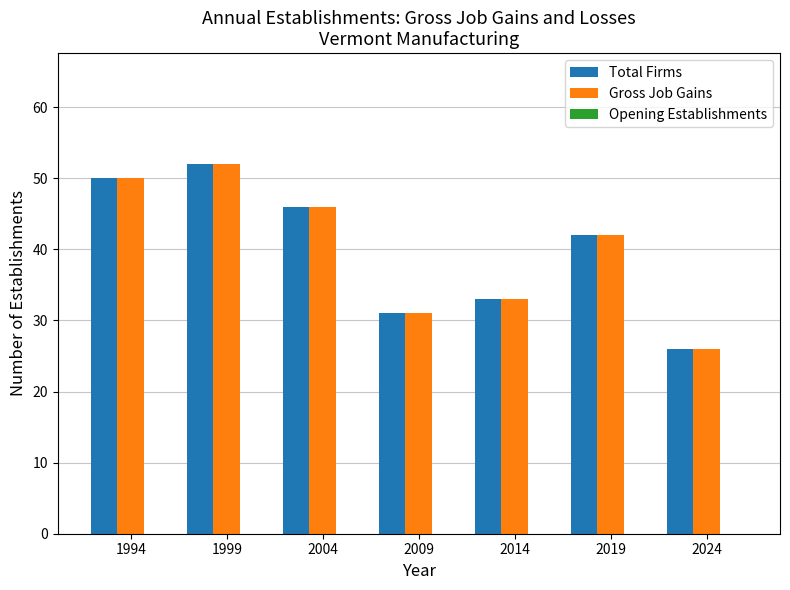

Is it true that Gross Job Gains equals 31 at 2009?

True